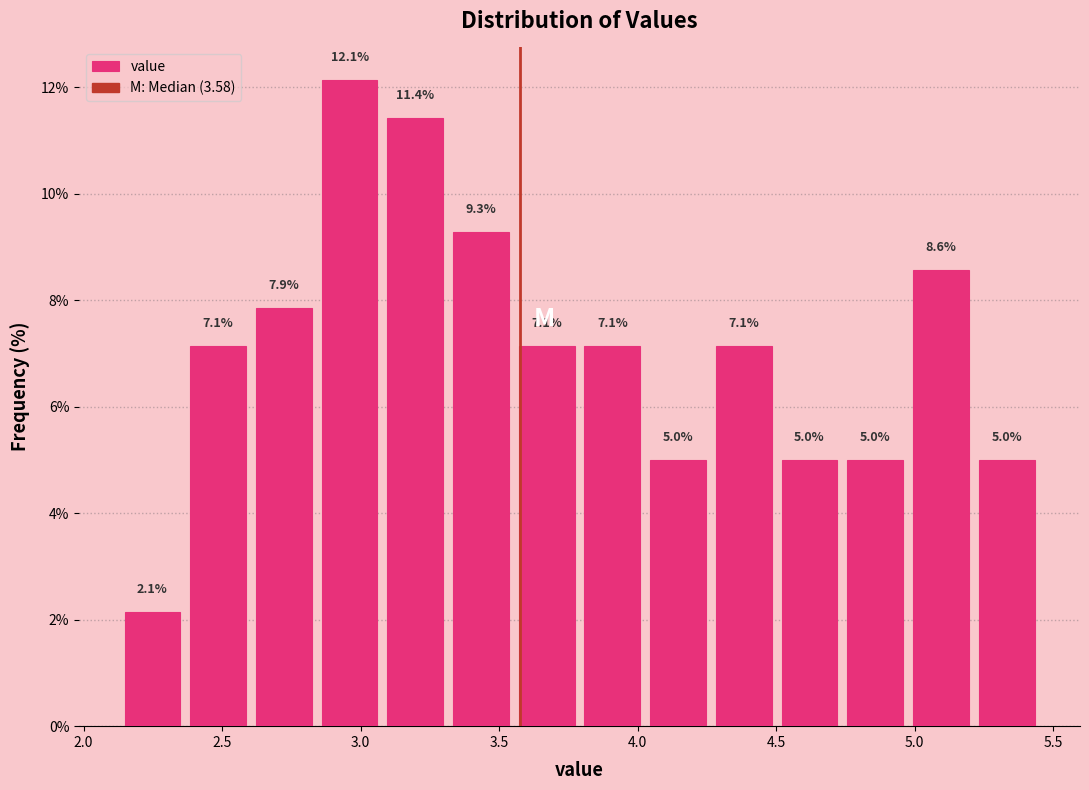

Reading left to right, list every bar in this chart as the range it spans on the x-axis followed by its height. The bar edges are not printed on the chart, so give them approximately, as read against the axis.

2.15 to 2.35: 2.1
2.35 to 2.60: 7.1
2.60 to 2.85: 7.9
2.85 to 3.10: 12.1
3.10 to 3.30: 11.4
3.30 to 3.55: 9.3
3.55 to 3.80: 7.1
3.80 to 4.05: 7.1
4.05 to 4.25: 5.0
4.25 to 4.50: 7.1
4.50 to 4.75: 5.0
4.75 to 5.00: 5.0
5.00 to 5.20: 8.6
5.20 to 5.45: 5.0